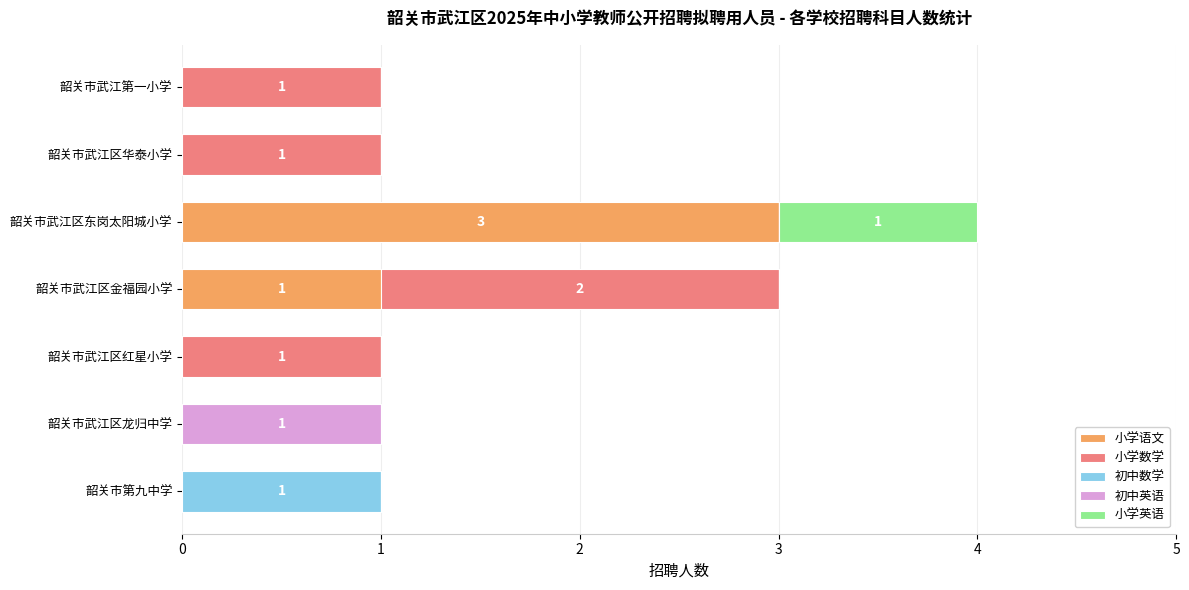

What is the total value across all series at 韶关市武江区东岗太阳城小学?

4